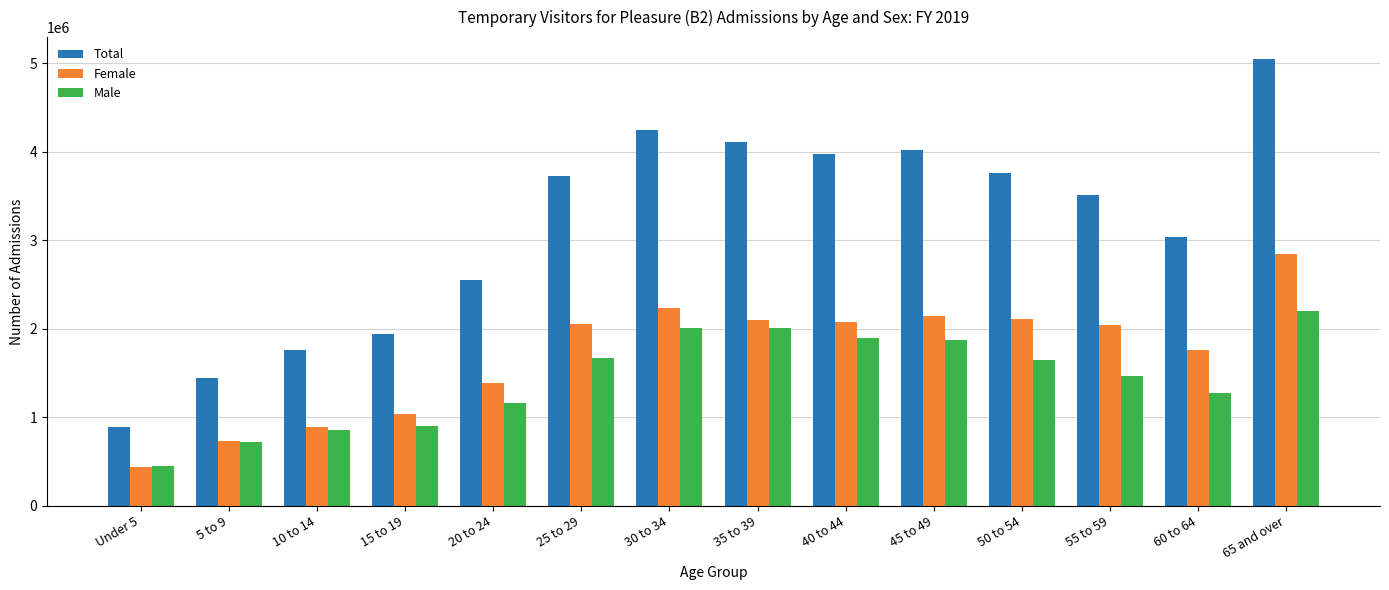

Which label corresponds to the smallest value in the chart?

Under 5